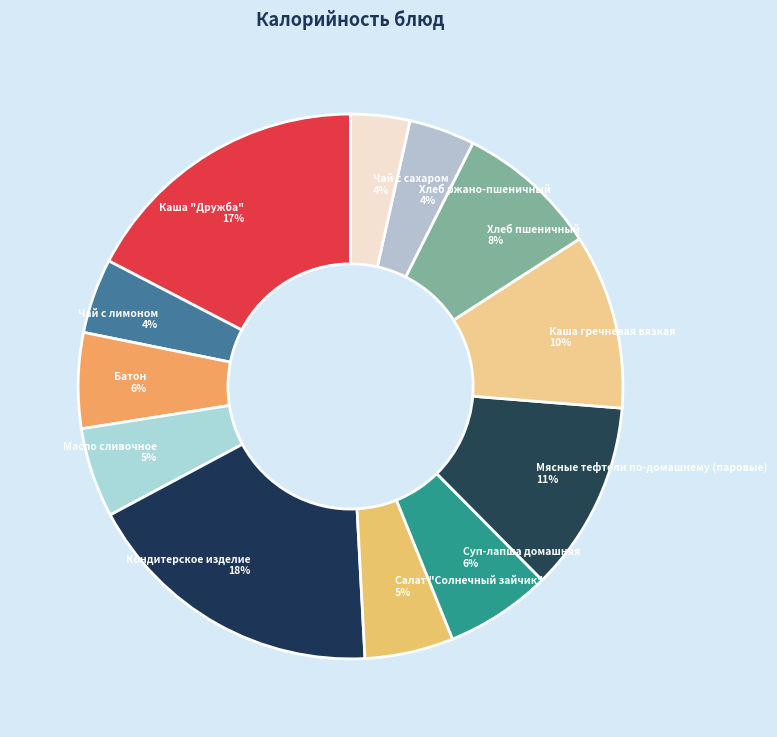

Is Батон the majority of the pie?

No